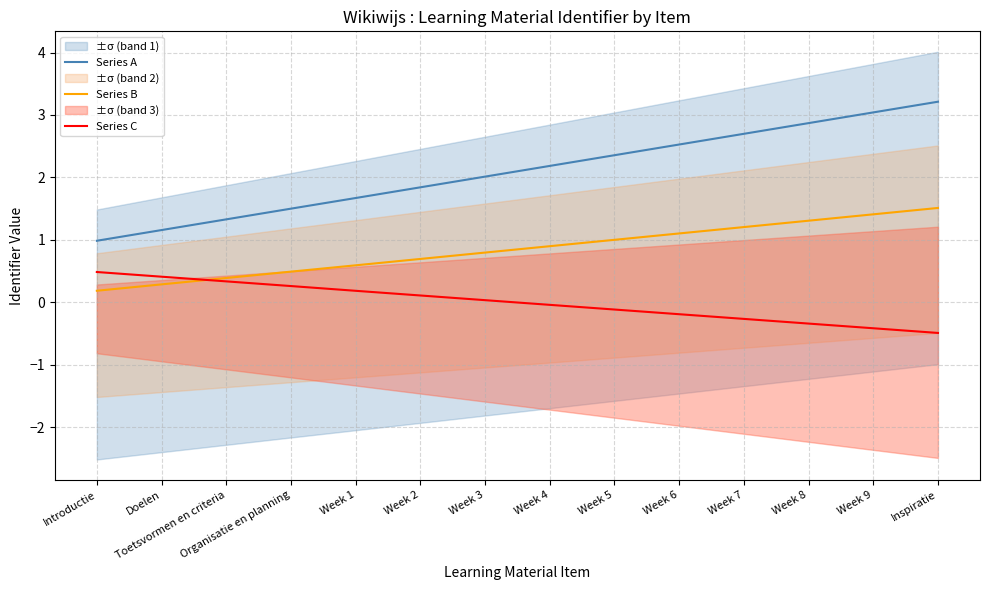

Reading left to right, transcribe all the data shown in this chart.

Series A: 1.0	1.2	1.3	1.5	1.7	1.8	2.0	2.2	2.4	2.5	2.7	2.9	3.0	3.2
Series B: 0.2	0.3	0.4	0.5	0.6	0.7	0.8	0.9	1.0	1.1	1.2	1.3	1.4	1.5
Series C: 0.5	0.4	0.3	0.3	0.2	0.1	0.0	-0.0	-0.1	-0.2	-0.3	-0.3	-0.4	-0.5